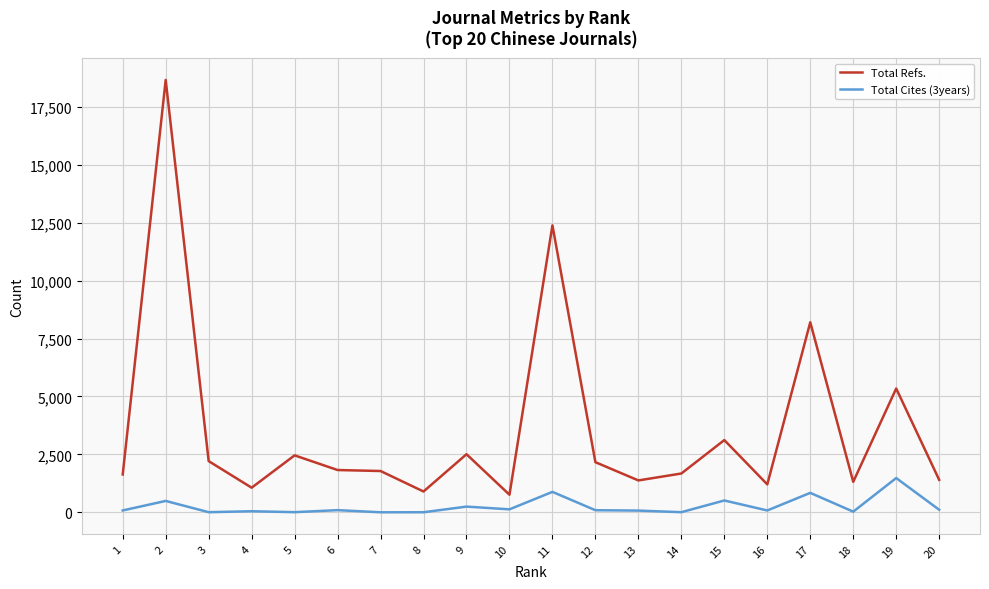

Which series has the largest total across all categories?

Total Refs.